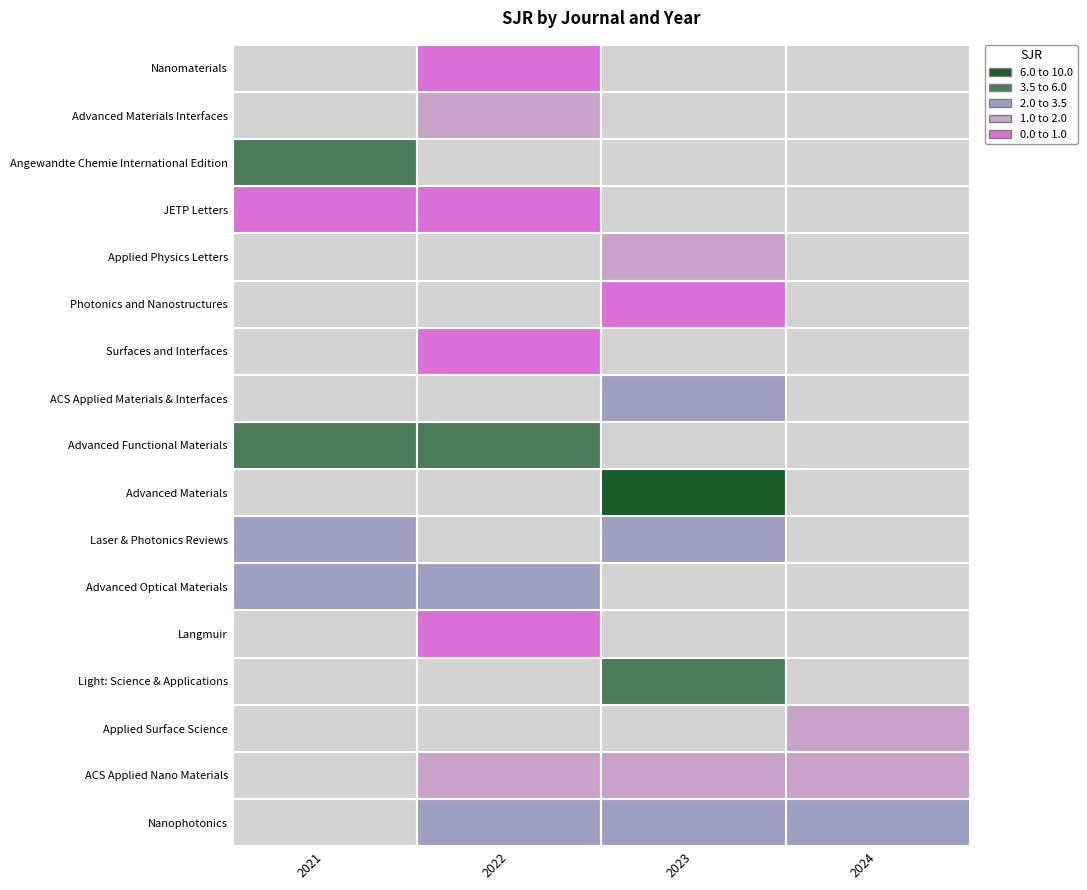

Which series has the largest range (max minus min)?

Advanced Materials